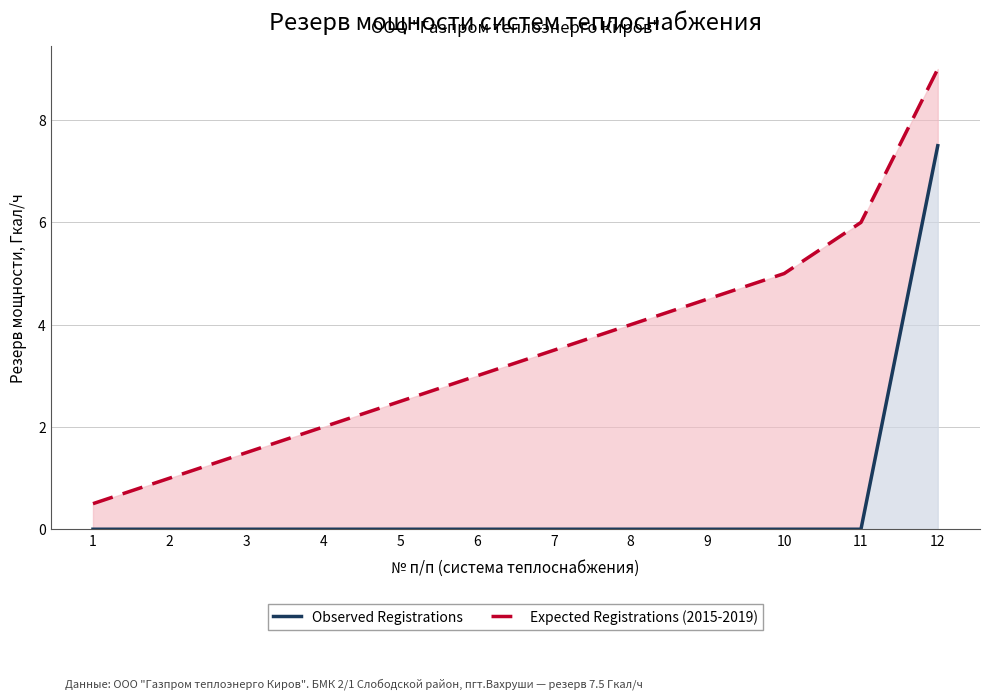

Does the chart have visible grid lines?

Yes